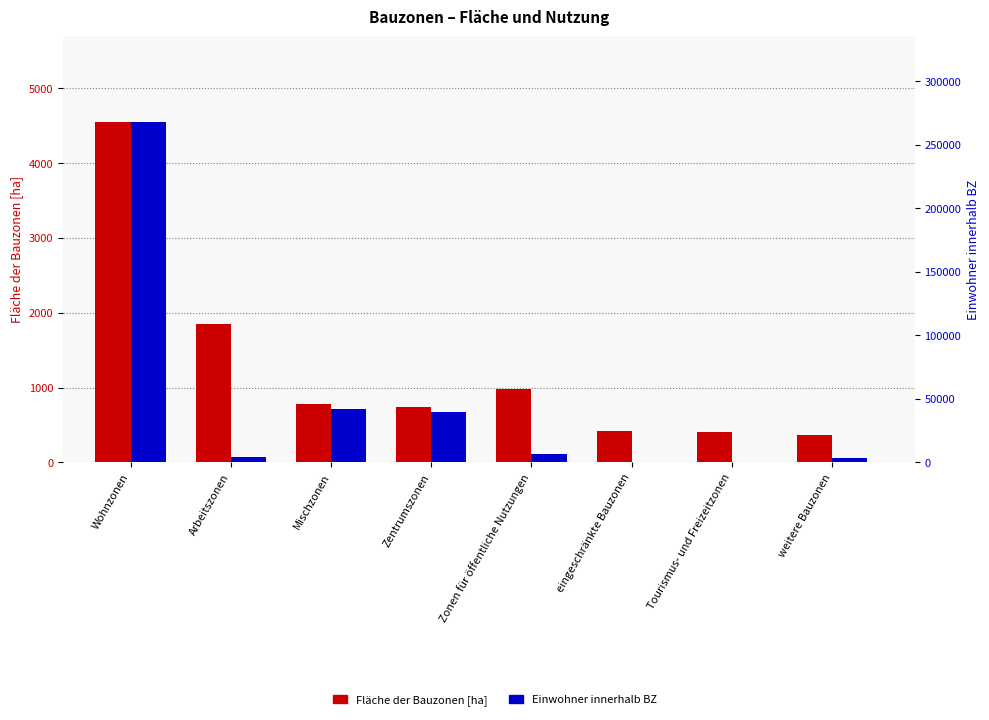

At how many categories does at least one series exceed 130136?

1